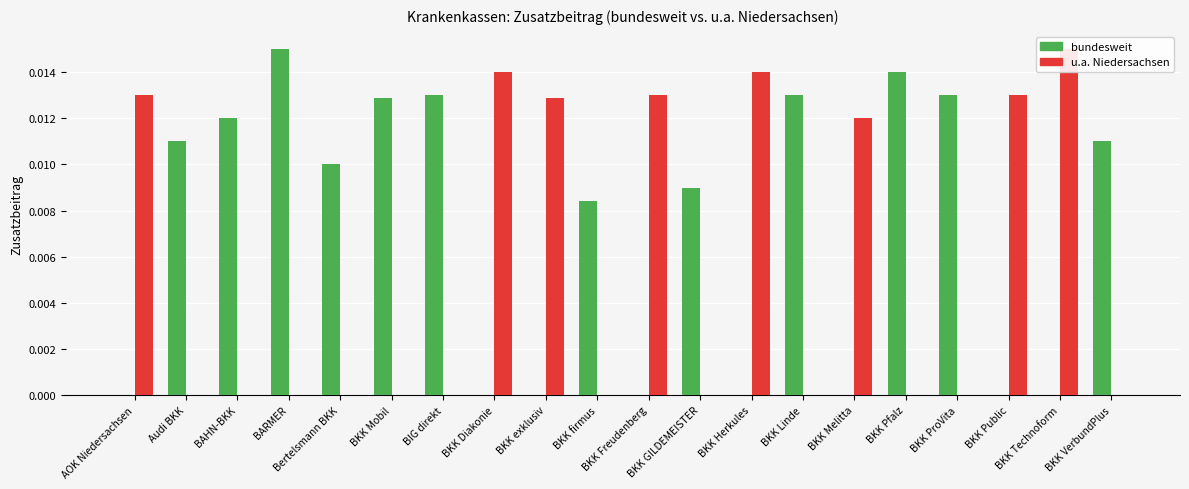

At how many categories does at least one series exceed 0?

20